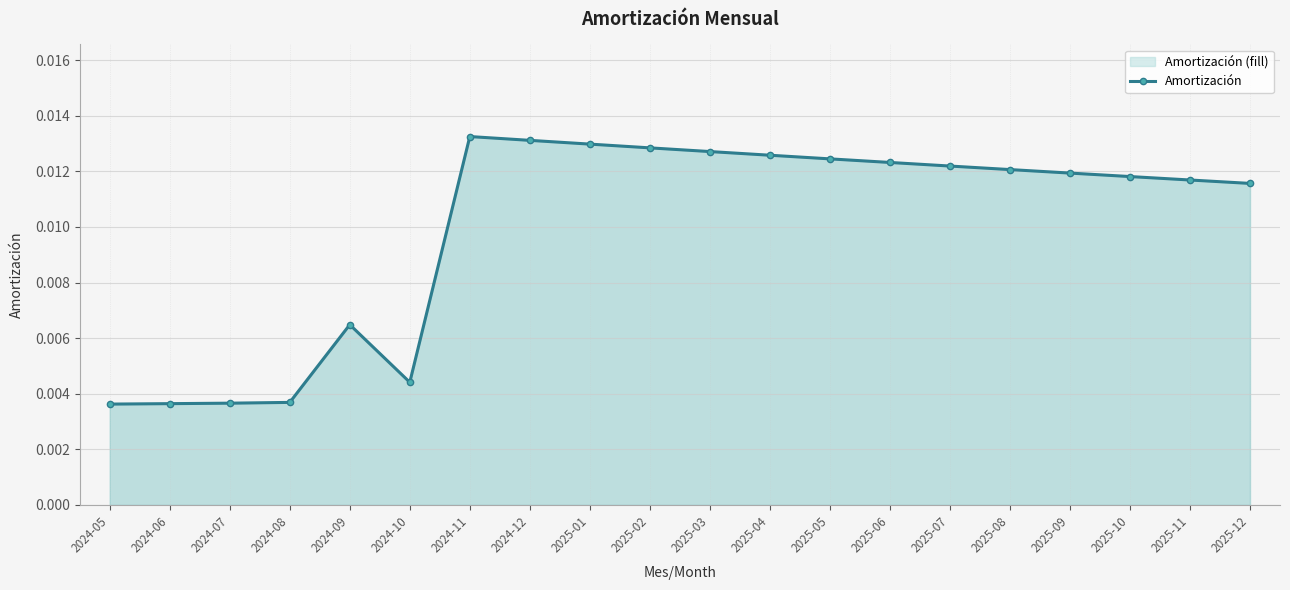

How many interior local valleys (lower than both neighbors) does the data have?

1